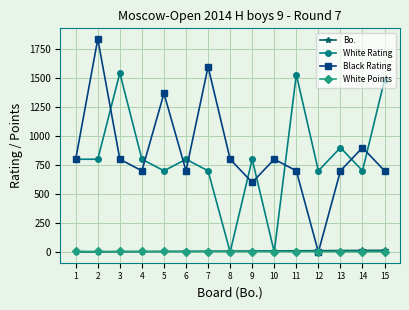

Read the Bo. value at 6.

6.0